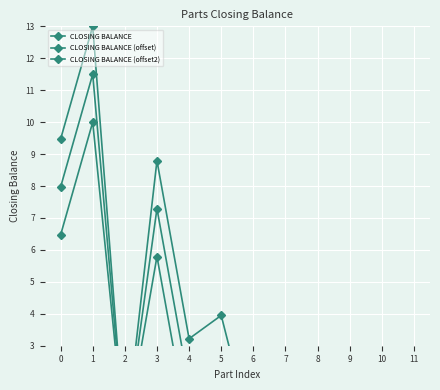

What is the average value of the CLOSING BALANCE series?

3.2